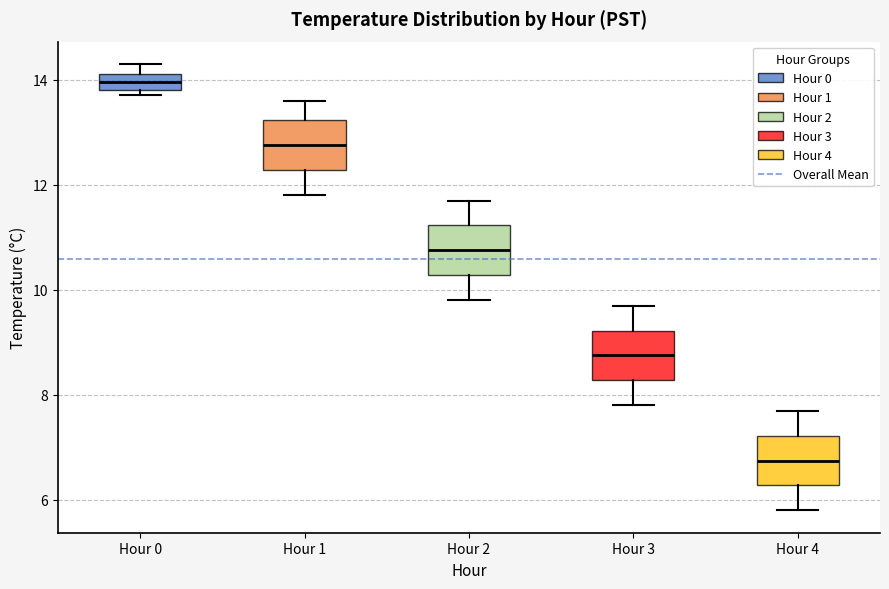

Which box's median line is the highest?

Hour 0